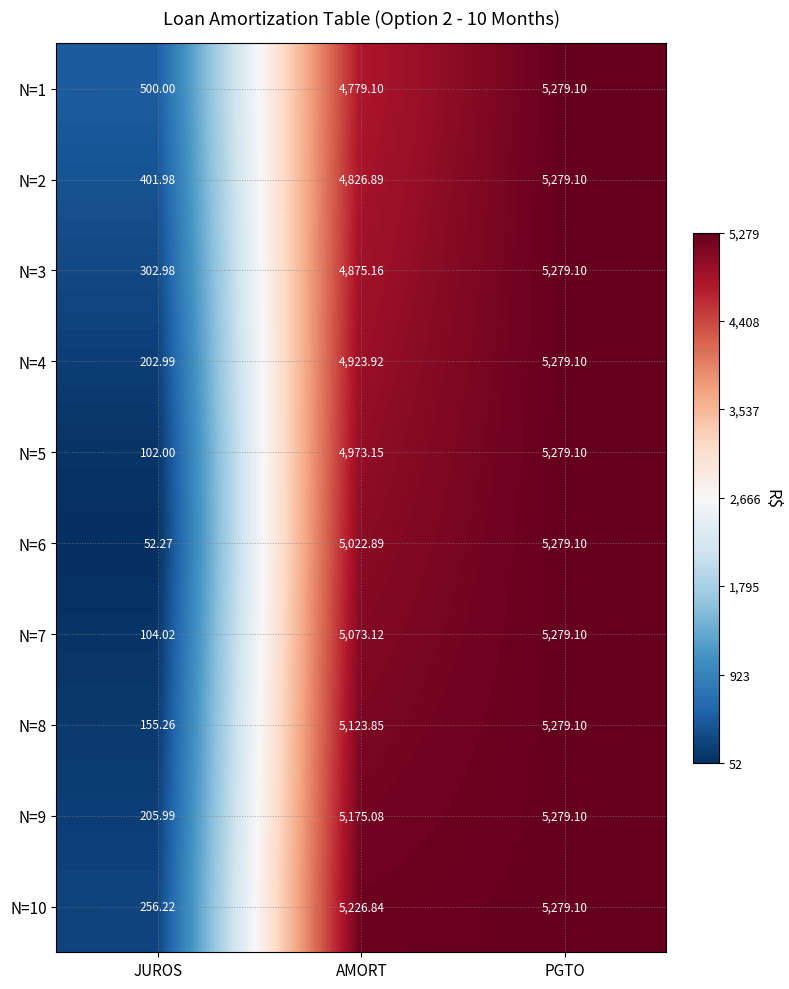

Which label corresponds to the largest value in the chart?

PGTO